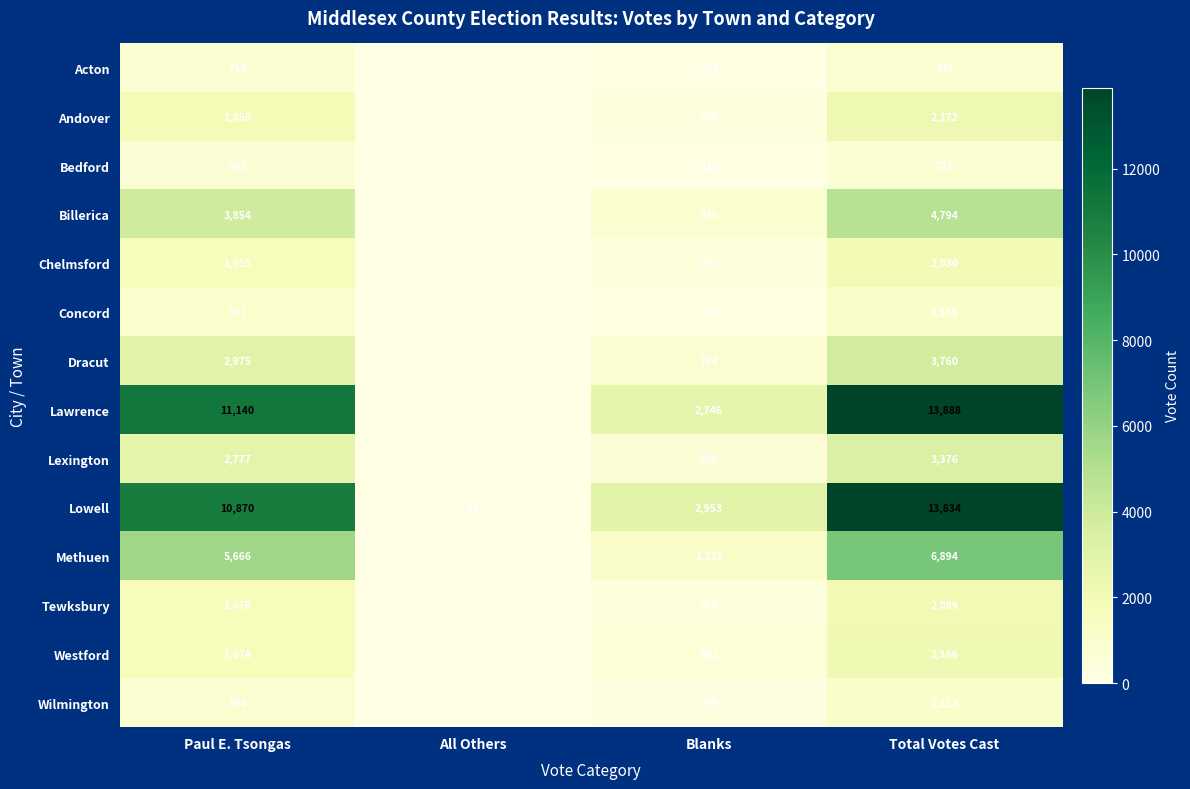

Is it true that Lowell equals 14 at All Others?

False